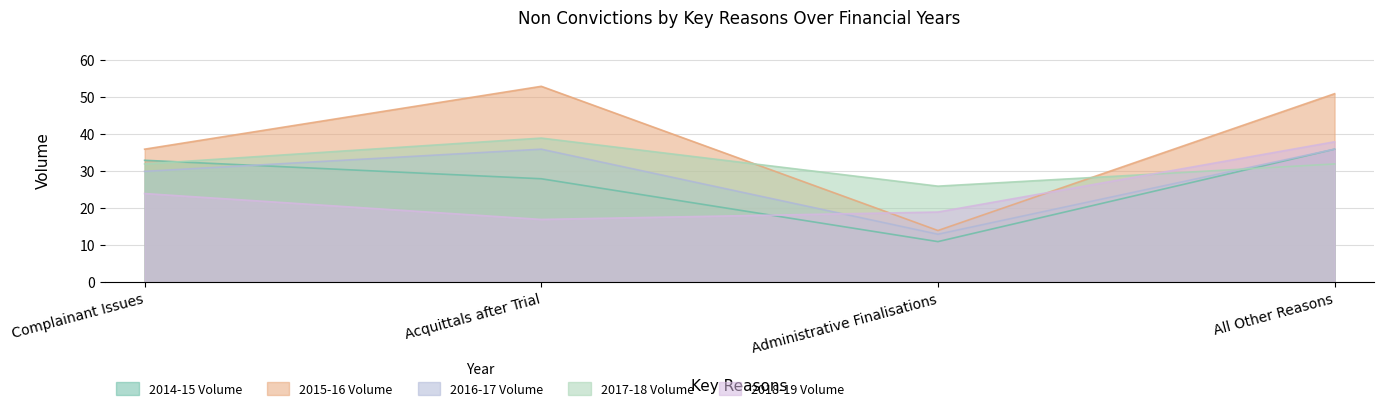

Reading left to right, what are all the values shown in this chart?

2014-15 Volume: 33	28	11	36
2015-16 Volume: 36	53	14	51
2016-17 Volume: 30	36	13	36
2017-18 Volume: 32	39	26	32
2018-19 Volume: 24	17	19	38